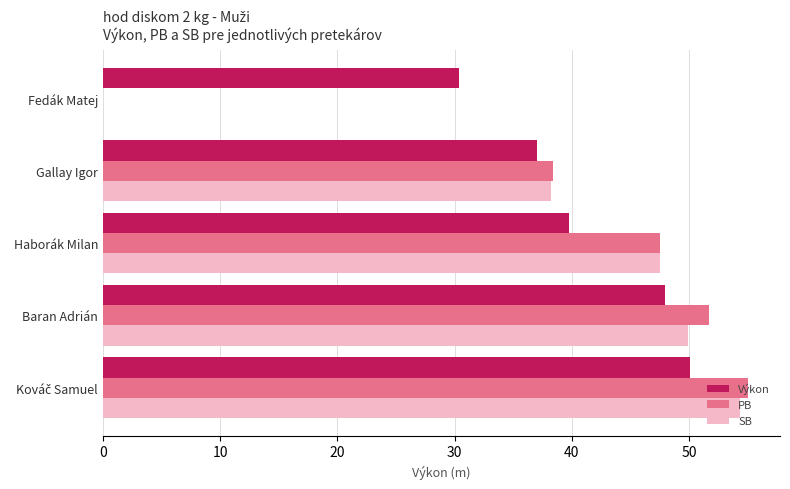

Is it true that PB equals 47.5 at Haborák Milan?

True